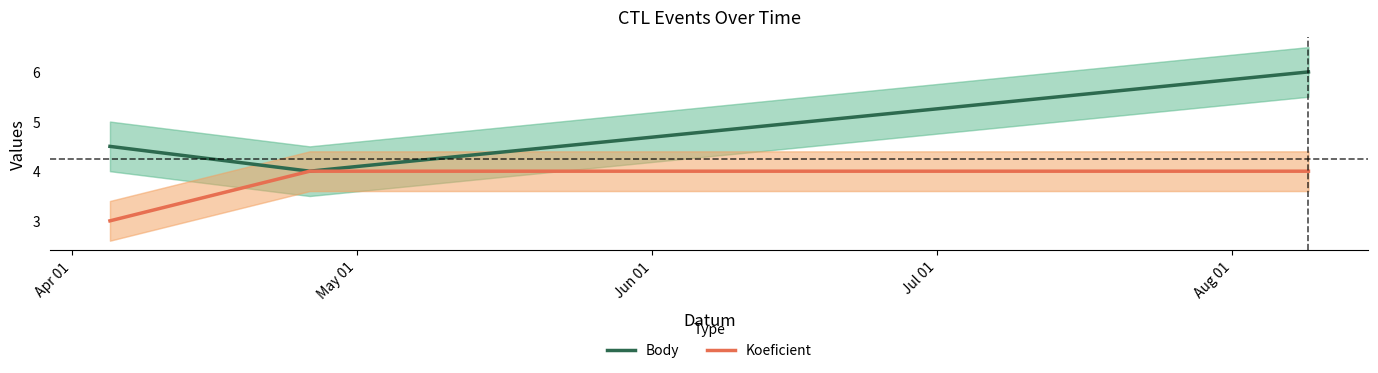

How many lines are shown in the chart?

2